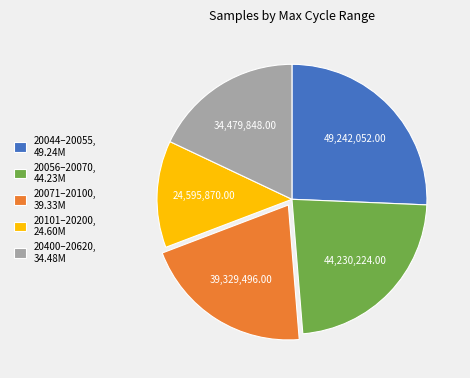

Combined, do 20101–20200, 24.60M and 20400–20620, 34.48M account for over 50%?

No